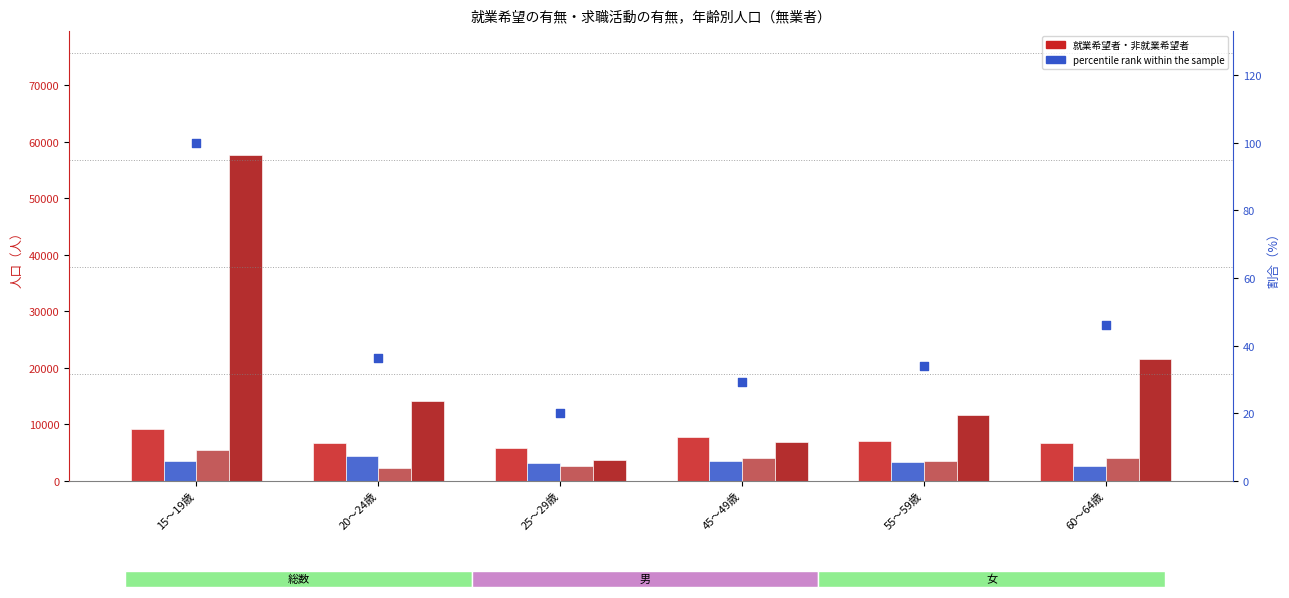

At how many categories does at least one series exceed 29183?

1